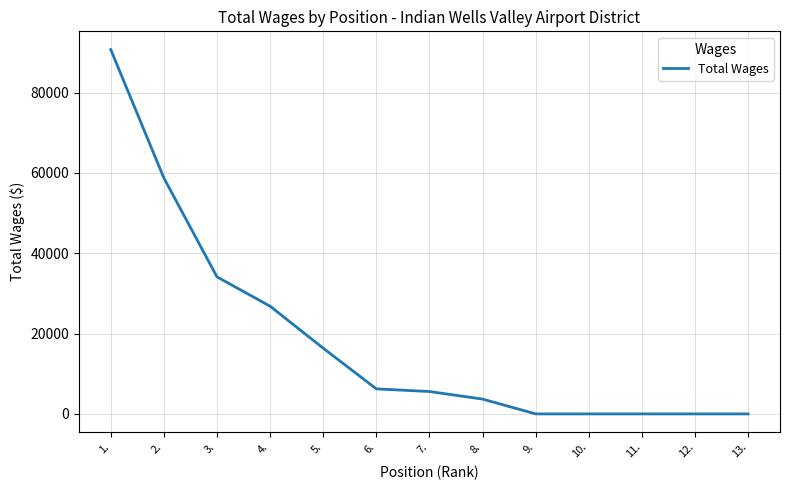

How many lines are shown in the chart?

1